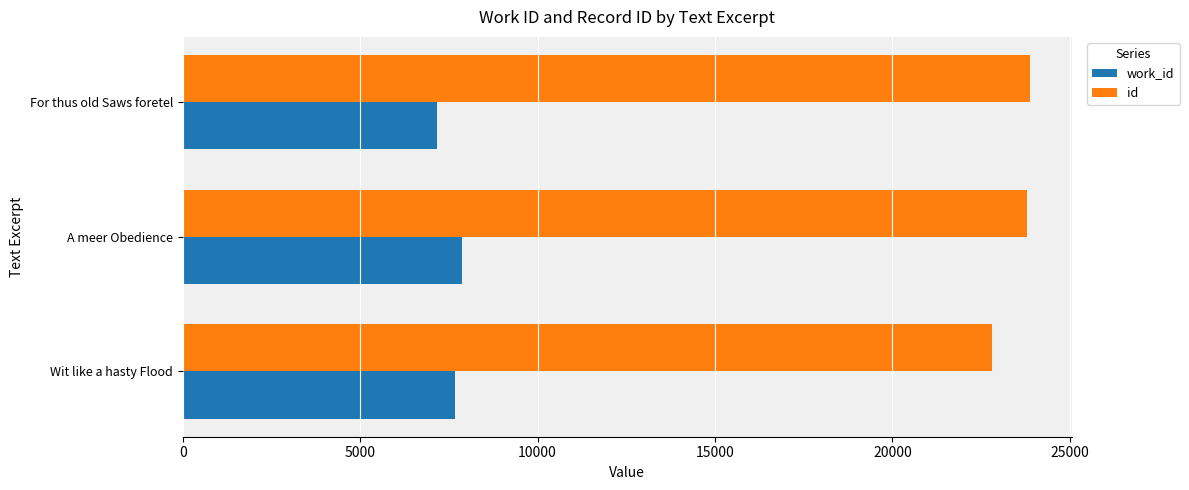

How many work_id values are between 7163 and 7872?

3